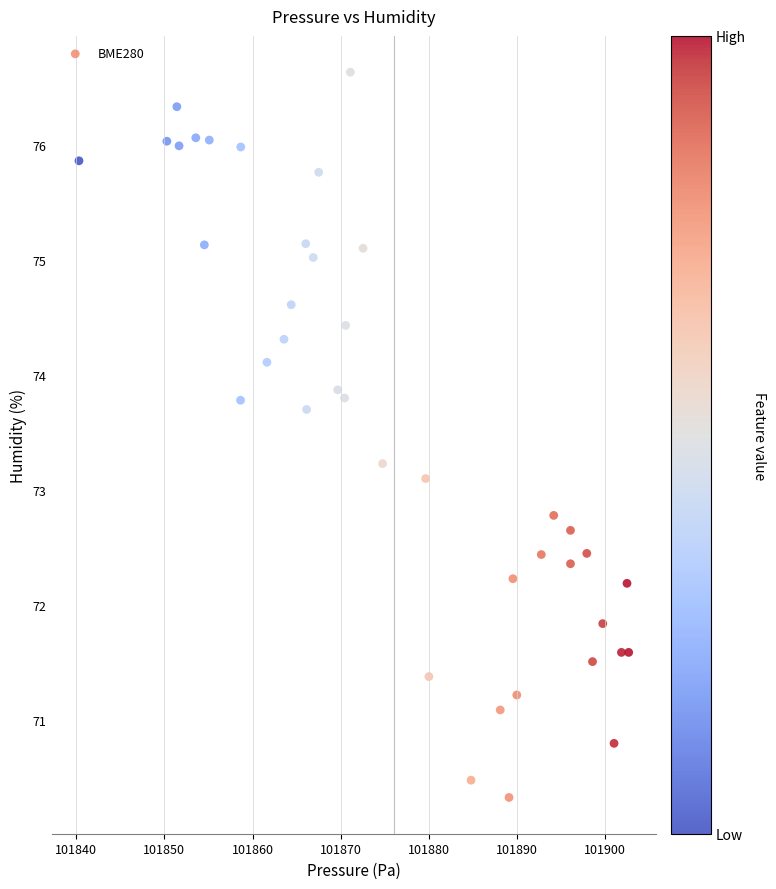

What Y value in the scatter plot is closest to 73?

73.1